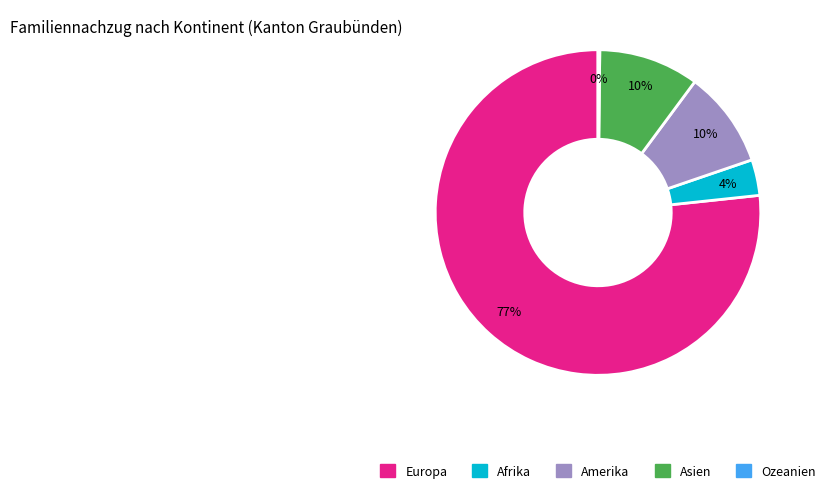

What is the ratio of the value at Afrika to the value at Amerika?

0.4